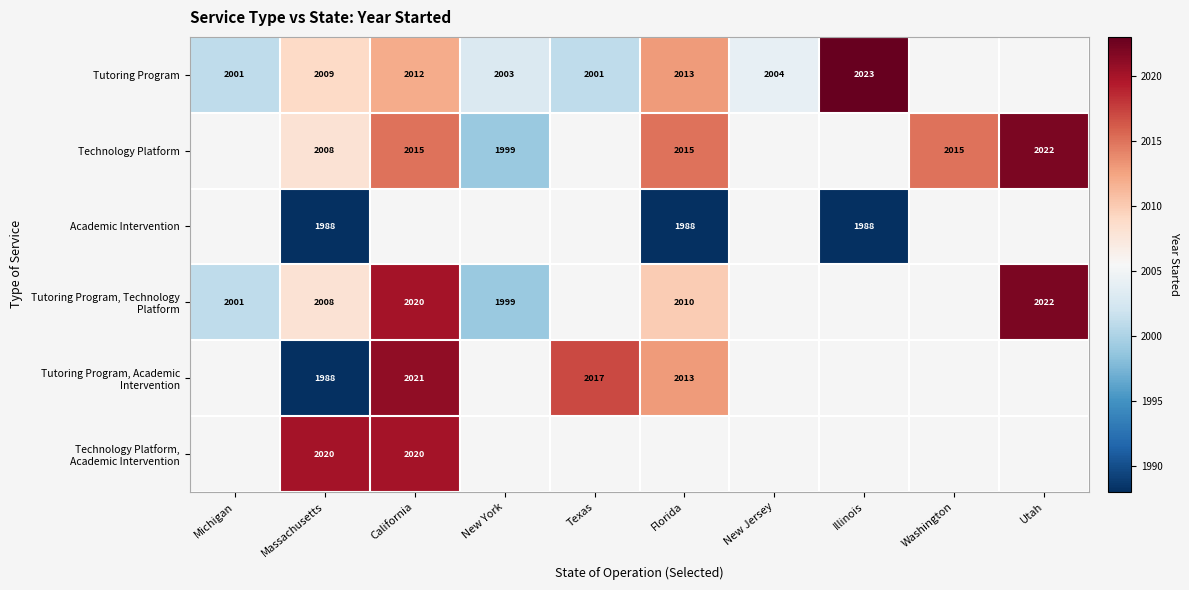

How many categories are shown in the chart?

10